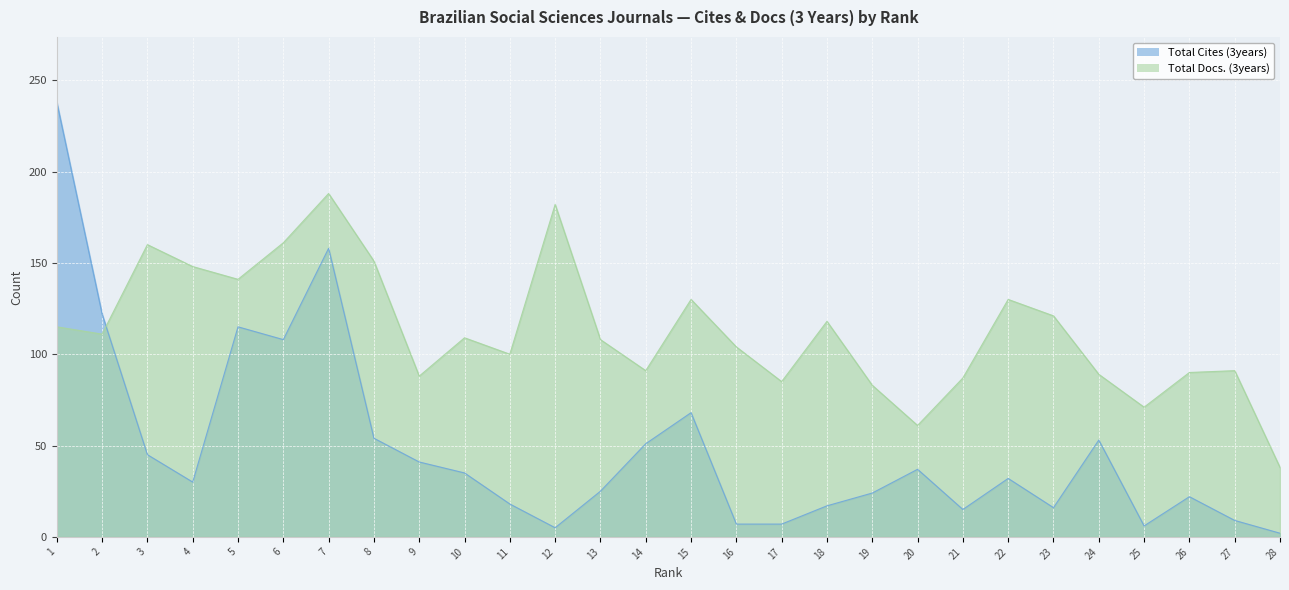

How many interior local peaks does the Total Docs. (3years) series have?

8